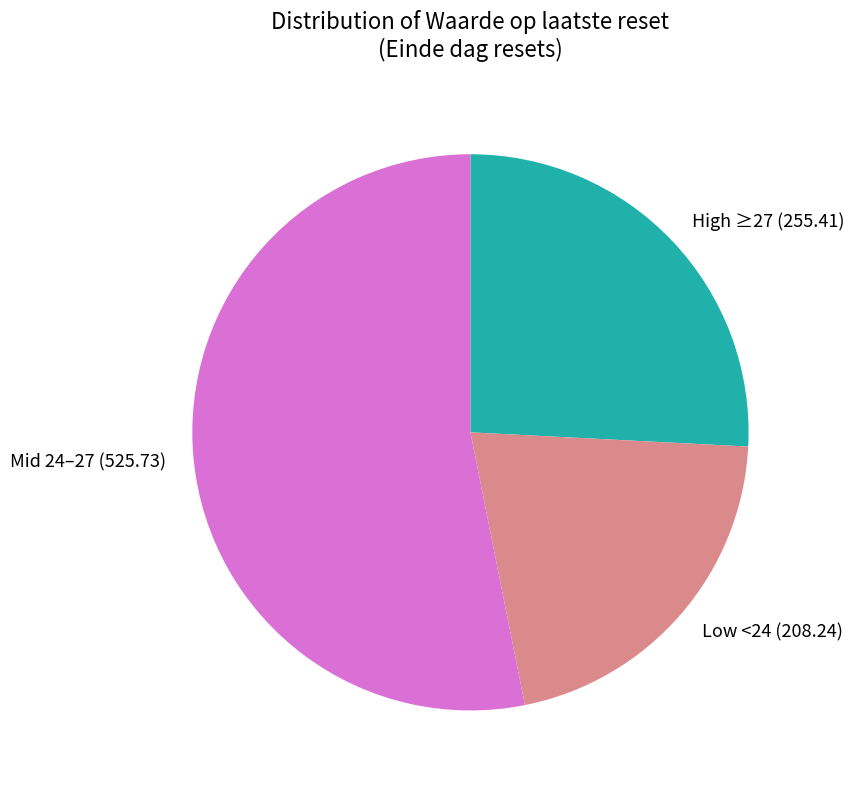

How many slices are in this pie chart?

3